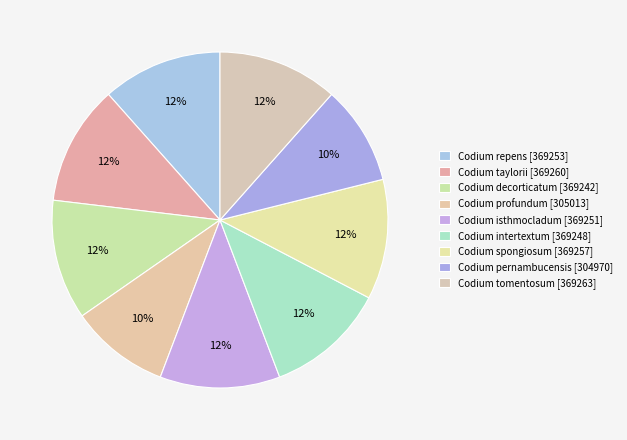

What is the ratio of the value at Codium intertextum to the value at Codium profundum?

1.2